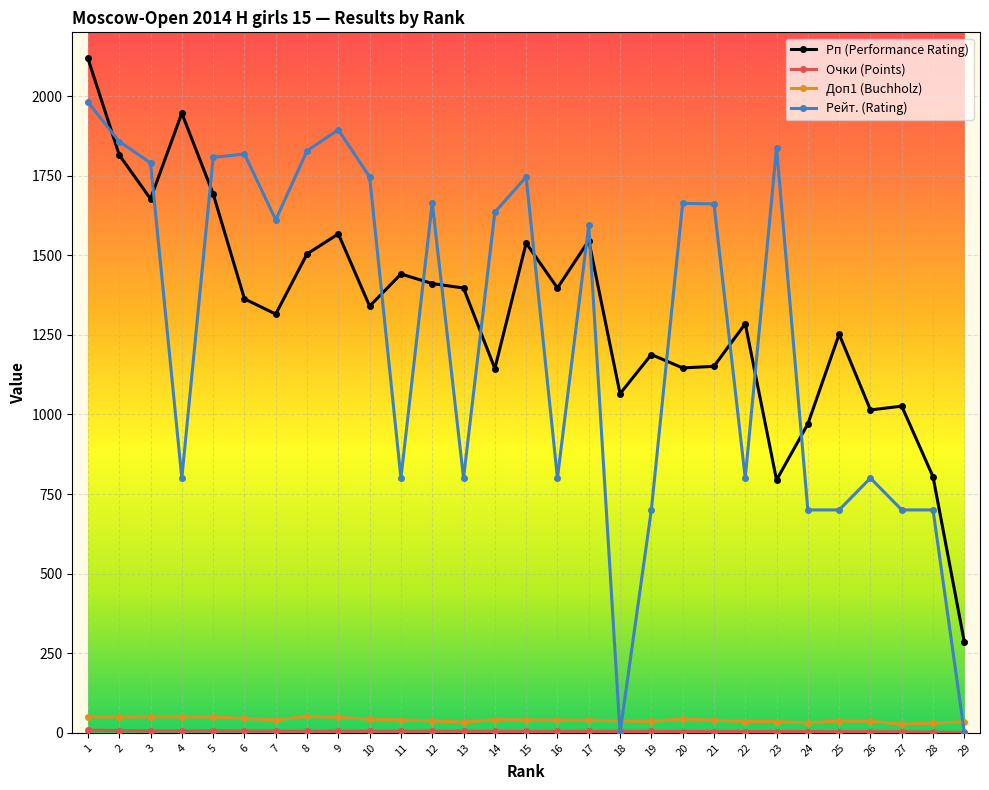

The value of Рп (Performance Rating) at 1 is 3530.6. True or false?

False